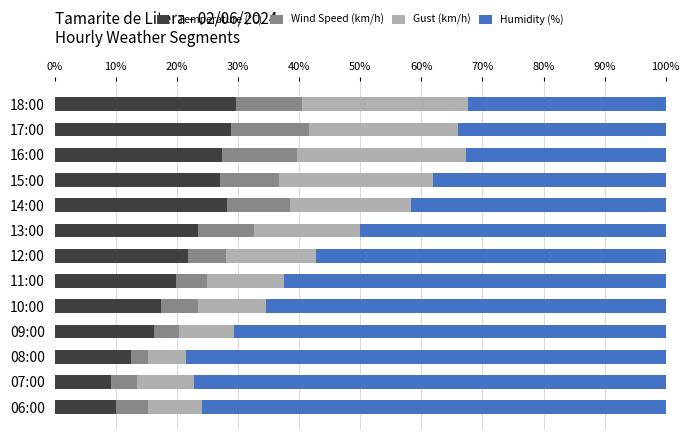

What is the total value across all series at 13:00?

100.0